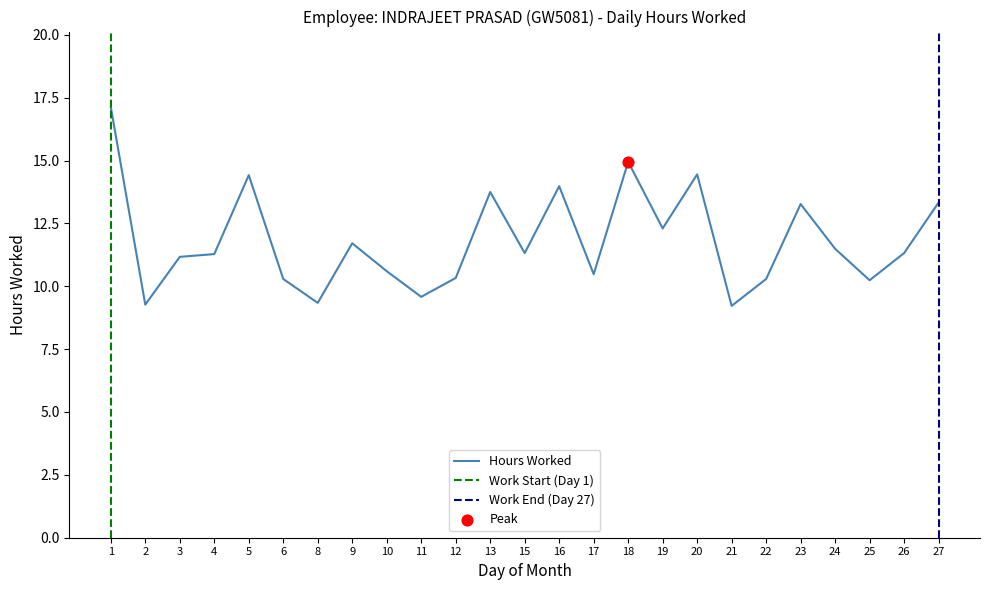

What is the change in value from 11 to 24?

+1.9